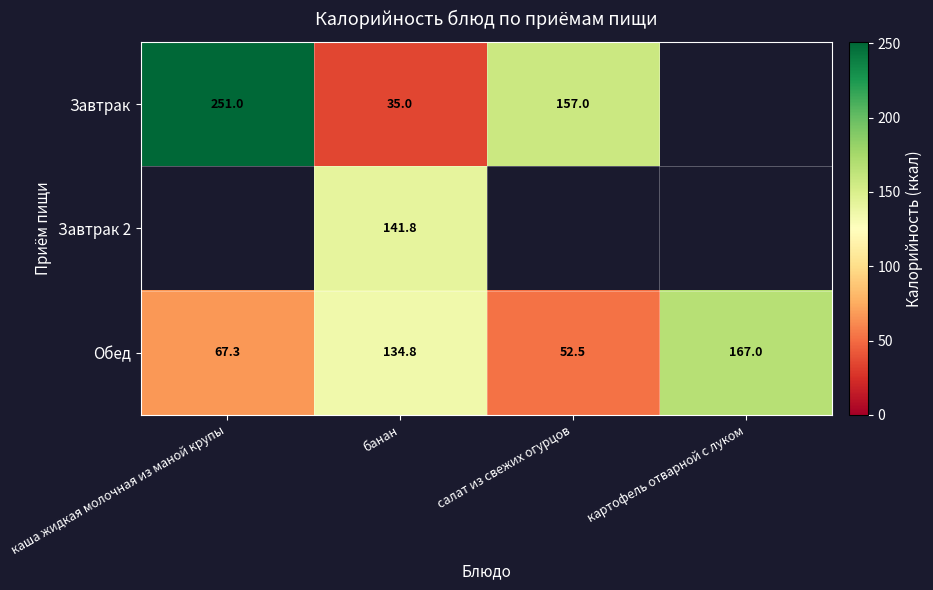

At which label is Обед closest to 109?

банан